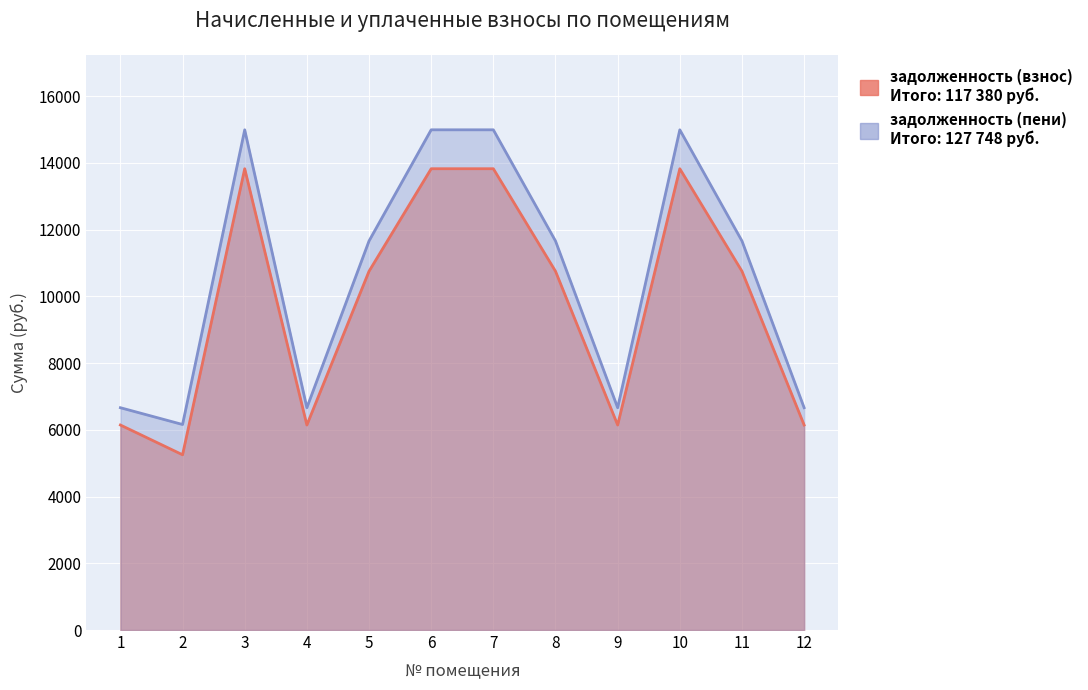

At how many categories does at least one series exceed 8669?

7